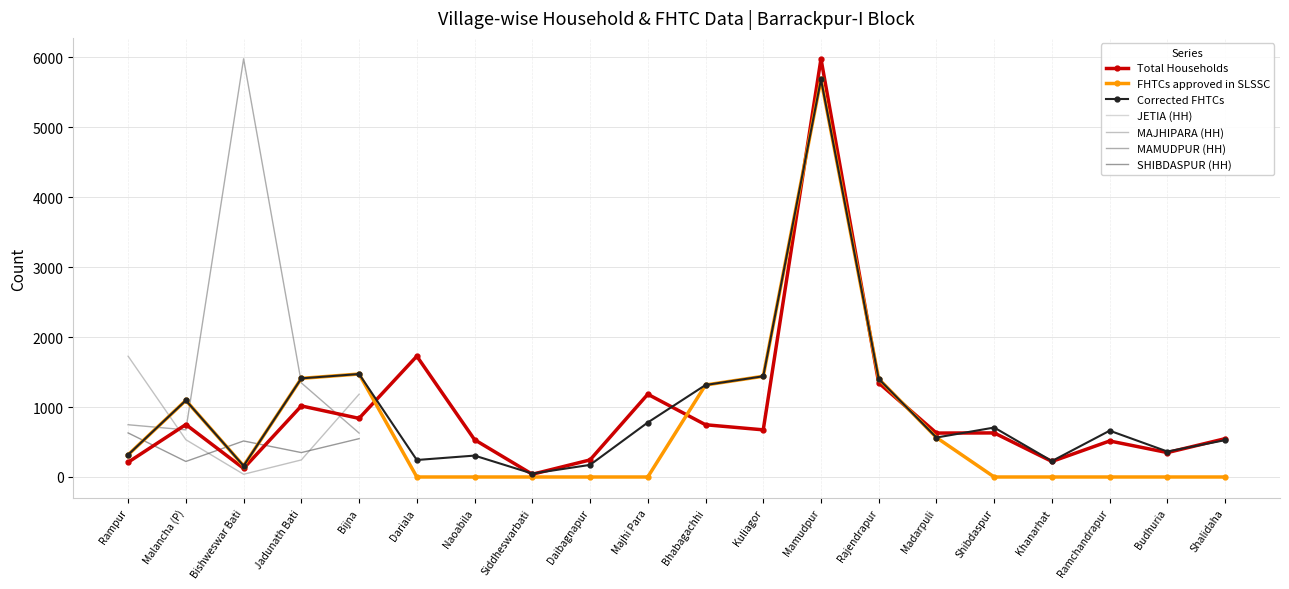

The Total Households series shows 5978 at Mamudpur. True or false?

True